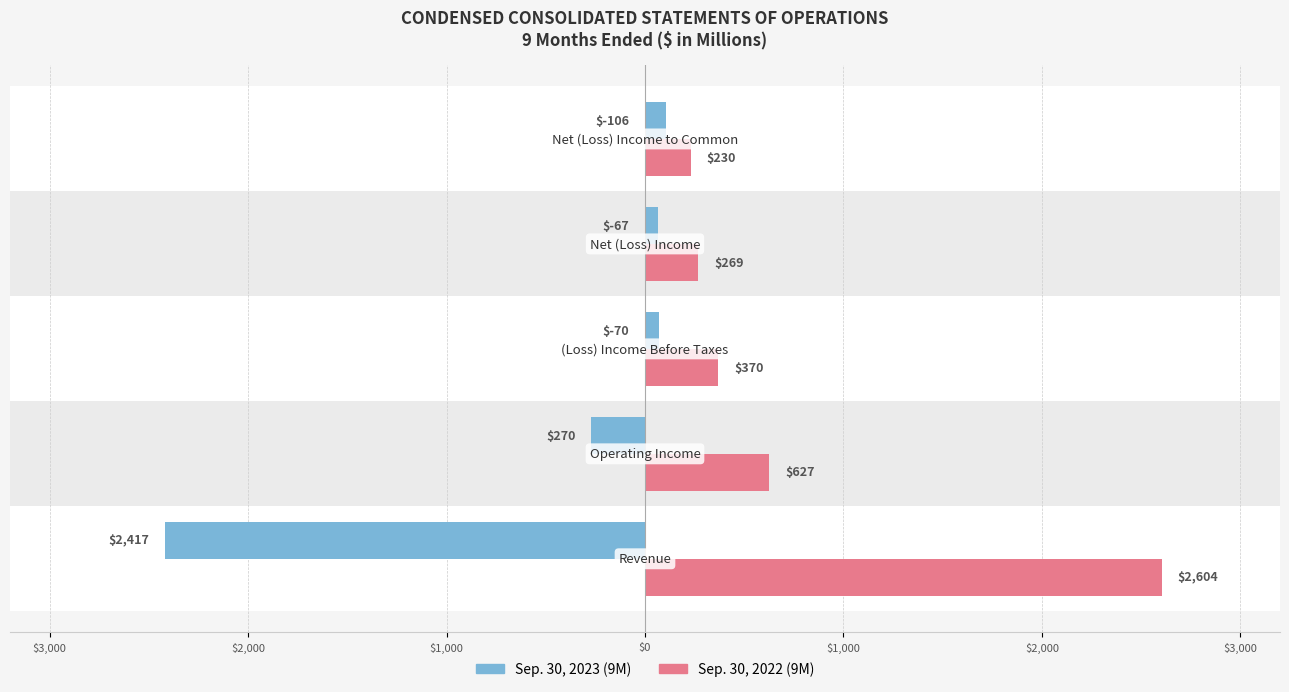

At $4,000, list the series in order from largest to smallest.

Sep. 30, 2022 (9M), Sep. 30, 2023 (9M)